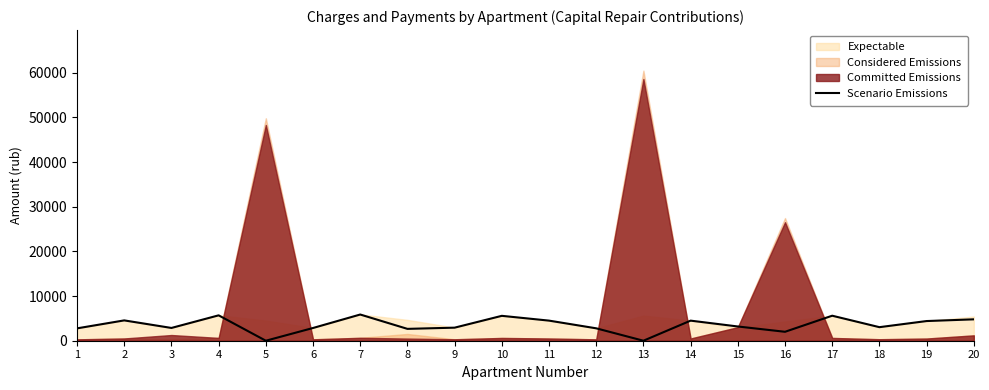

The value of Scenario Emissions at 17 is 2454.4. True or false?

False